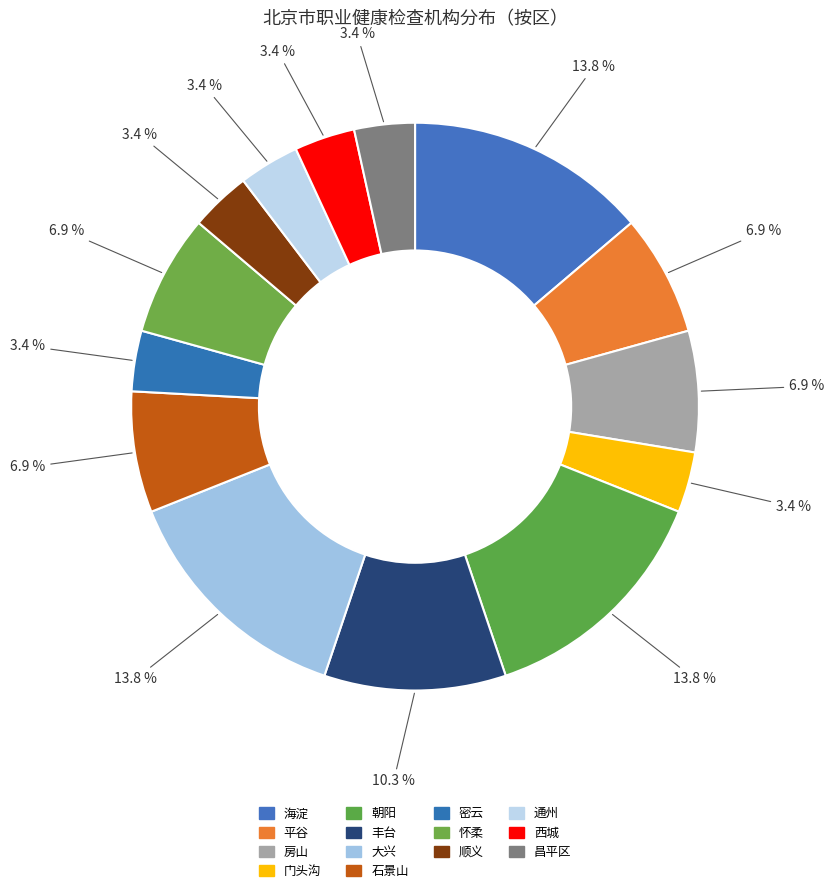

Does 昌平区 represent more than half of the total?

No